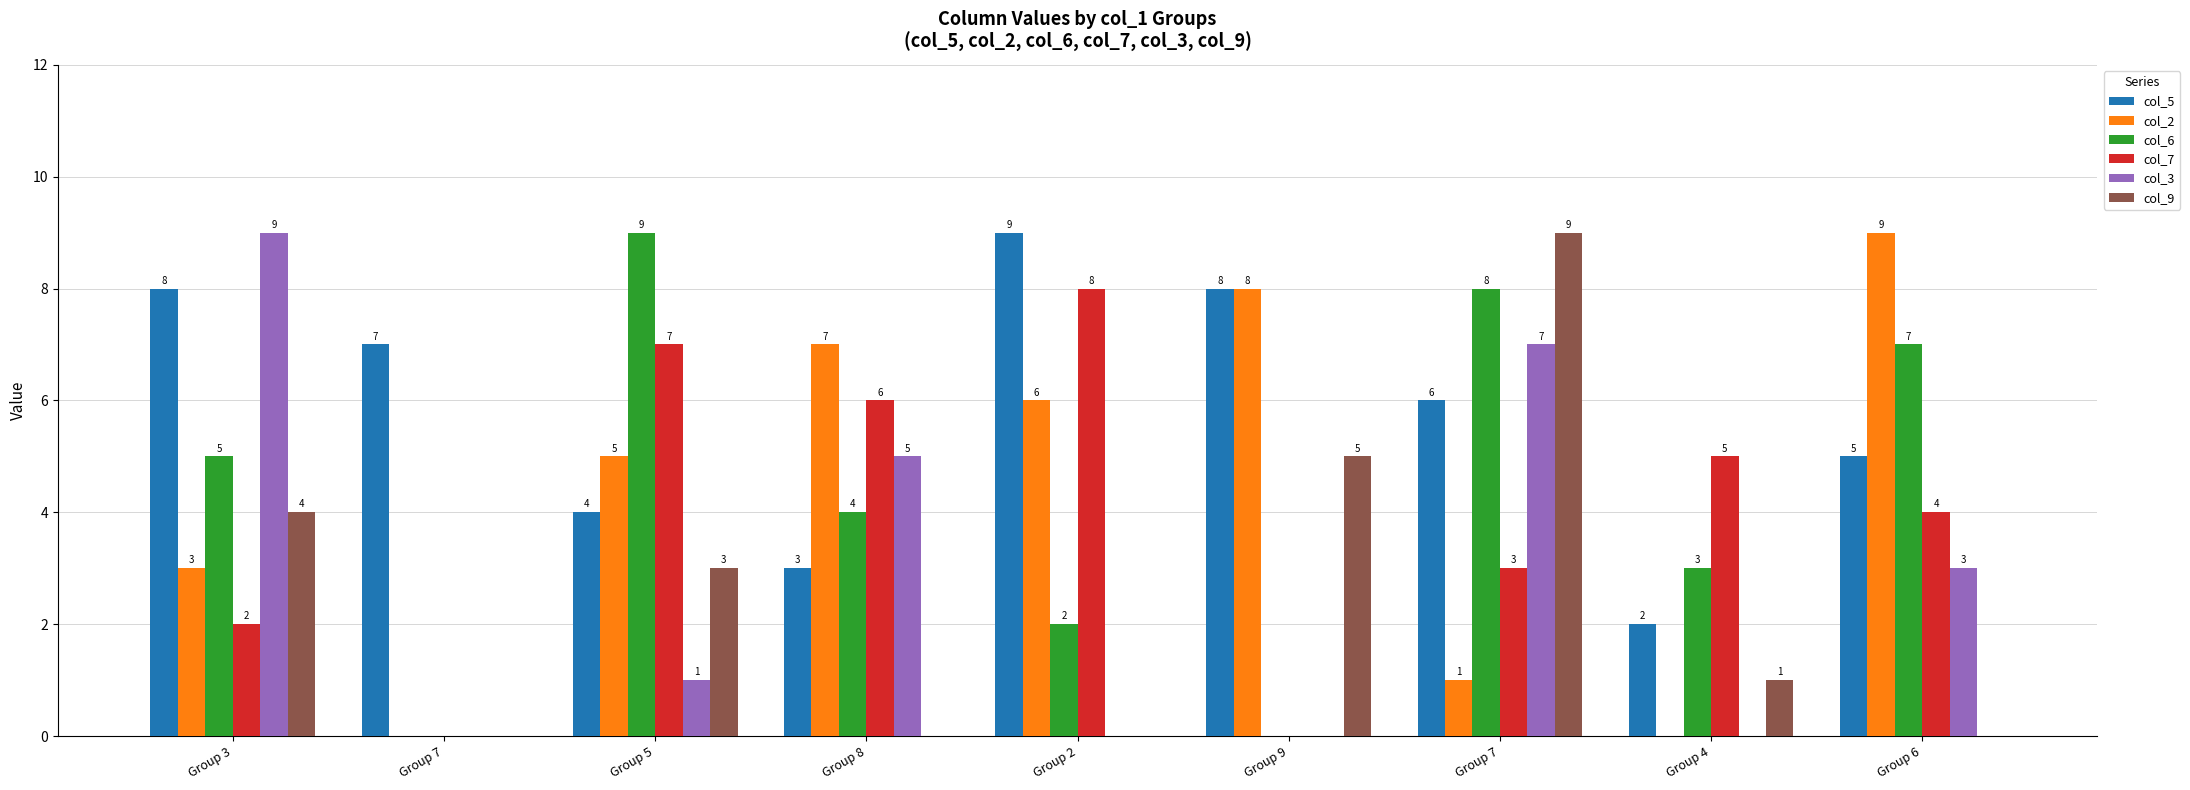

How many col_3 values are between 0 and 5?

7